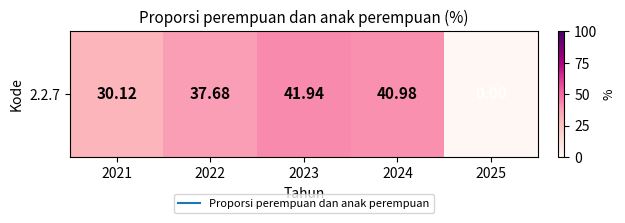

The chart shows a value of -15.0 at 2025. True or false?

False